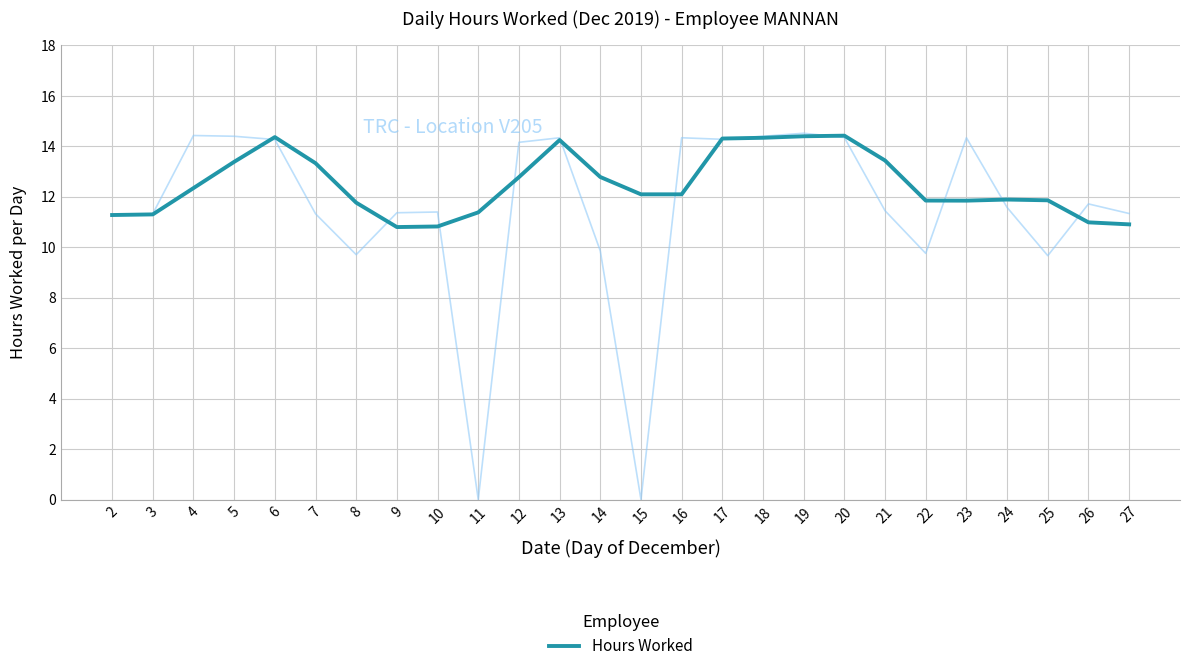

What is the value of the 15th point from the left?

12.1